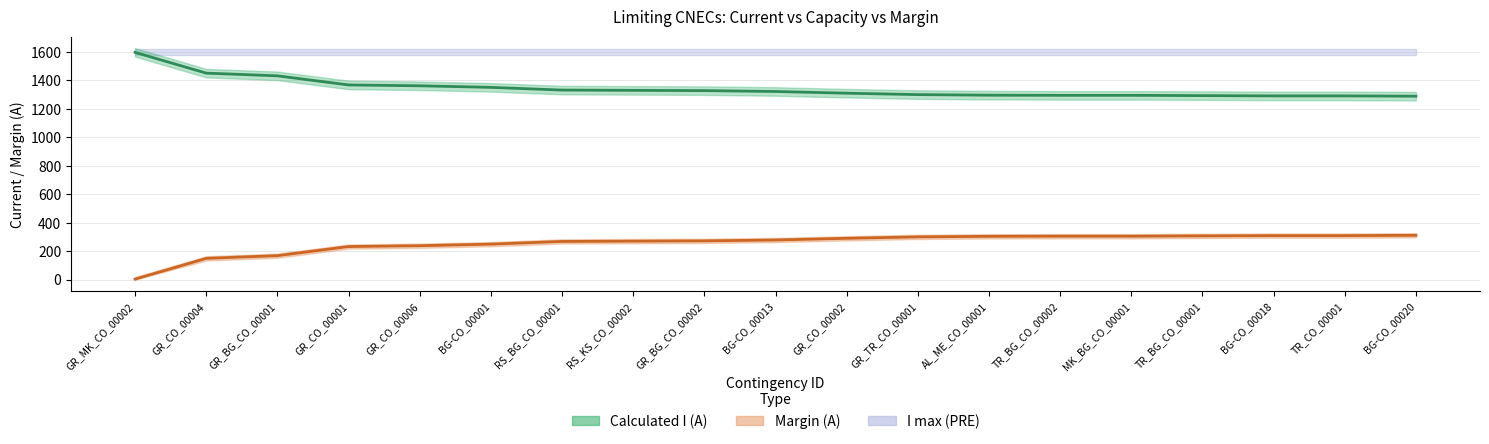

How many data points in Calculated I (A) are less than 1322?

9